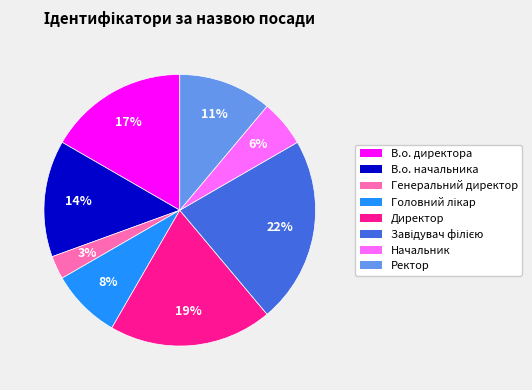

What is the smallest slice in the pie chart?

Генеральний директор